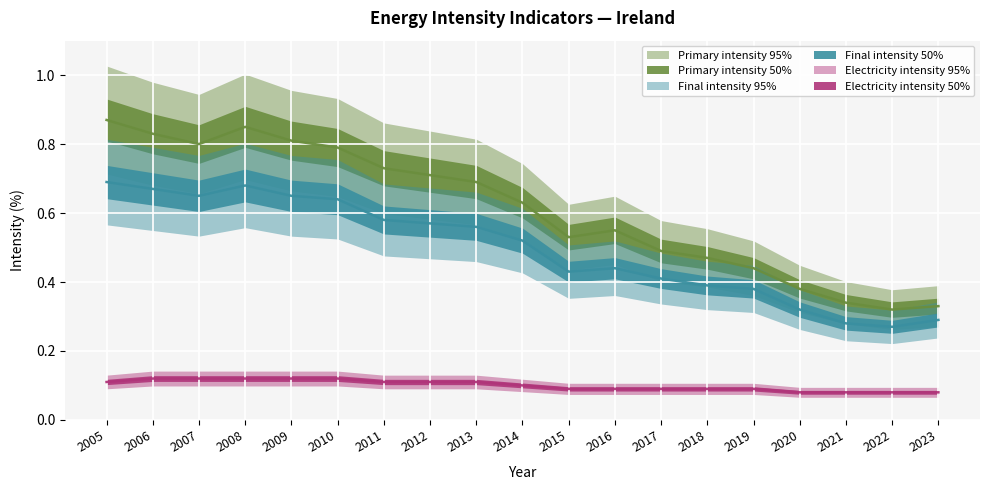

What is the approximate value of Final intensity at 2018?

0.4